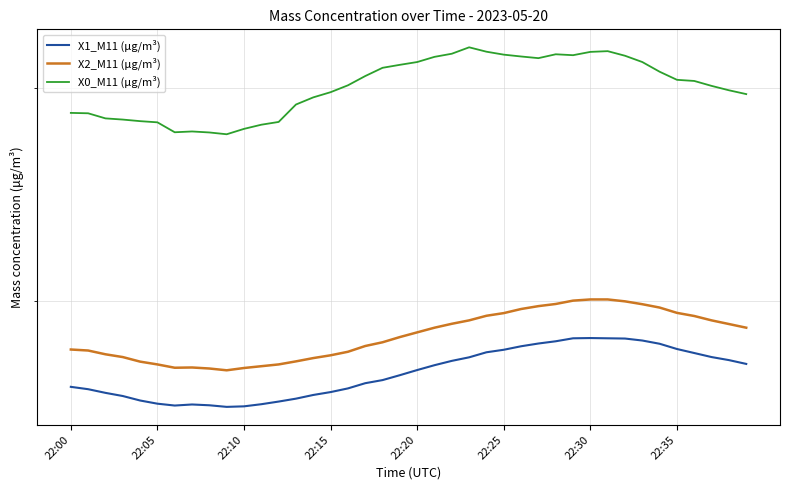

How many lines are shown in the chart?

3